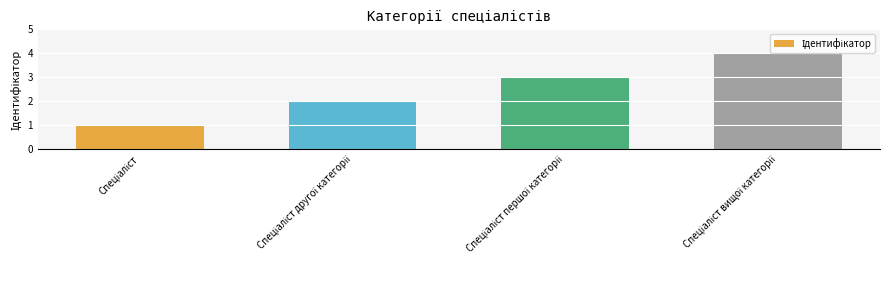

What is the difference between the maximum and minimum values?

3